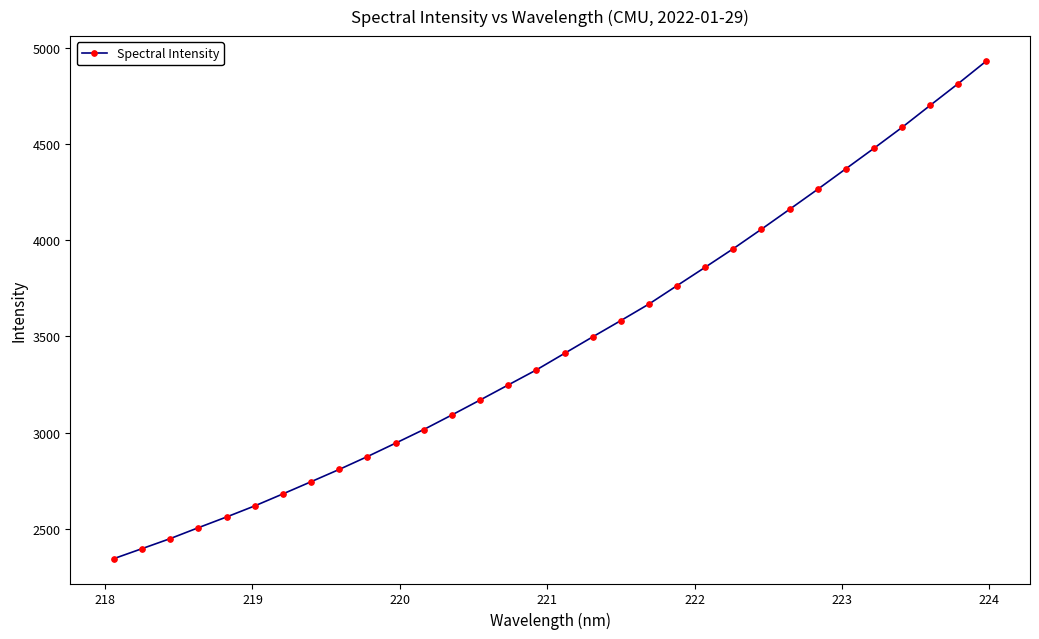

What is the value of the 7th point from the left?

2680.8